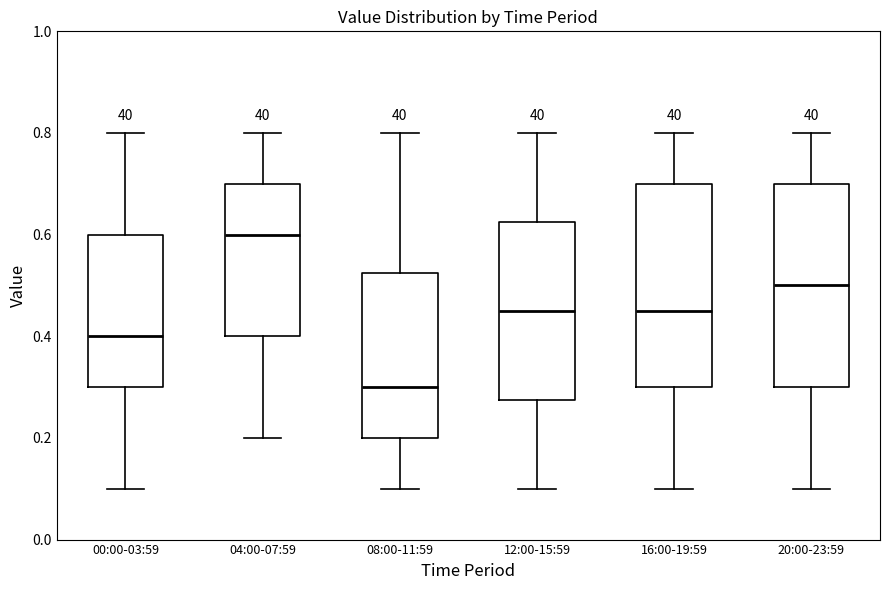

Which box's median line is the lowest?

08:00-11:59